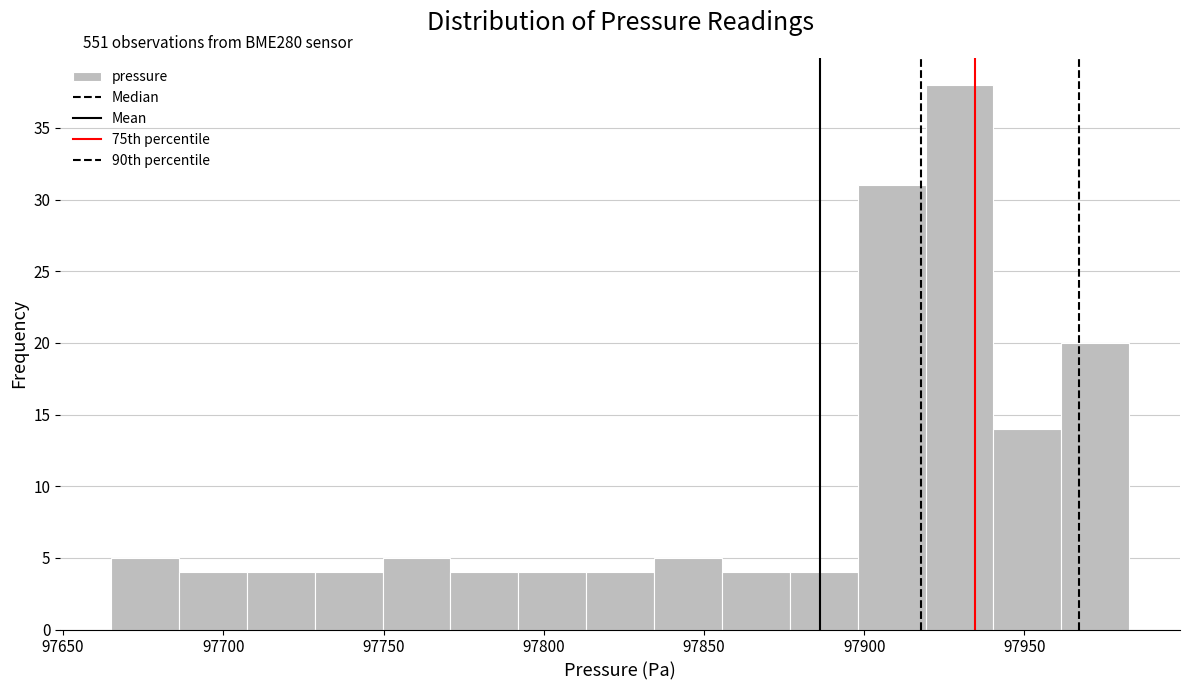

Which range on the x-axis has the tallest bar?

97920 to 97940